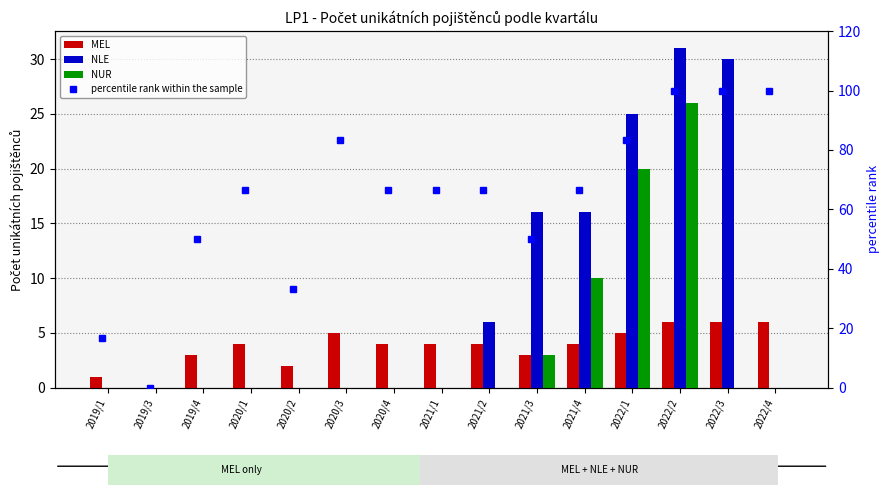

True or false: percentile rank within the sample has a value of 20.4 at 2021/1.

False